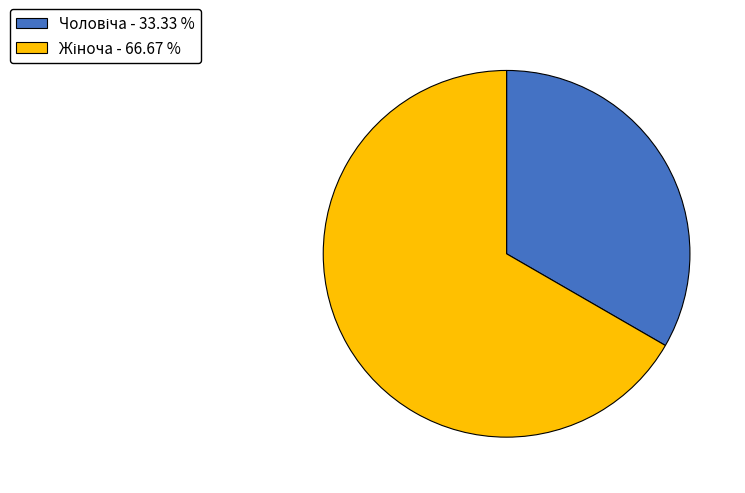

Count the number of slices in the pie.

2